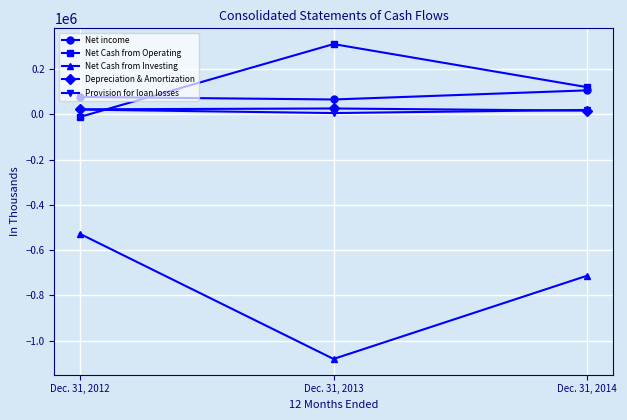

Is the value of Net Cash from Investing at Dec. 31, 2013 greater than the value of Provision for loan losses at Dec. 31, 2014?

No